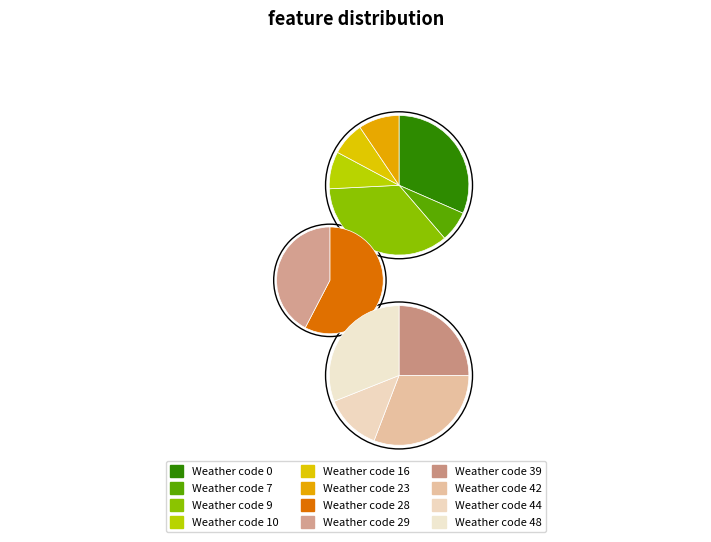

What is the ratio of the value at Weather code 7 to the value at Weather code 0?

0.2